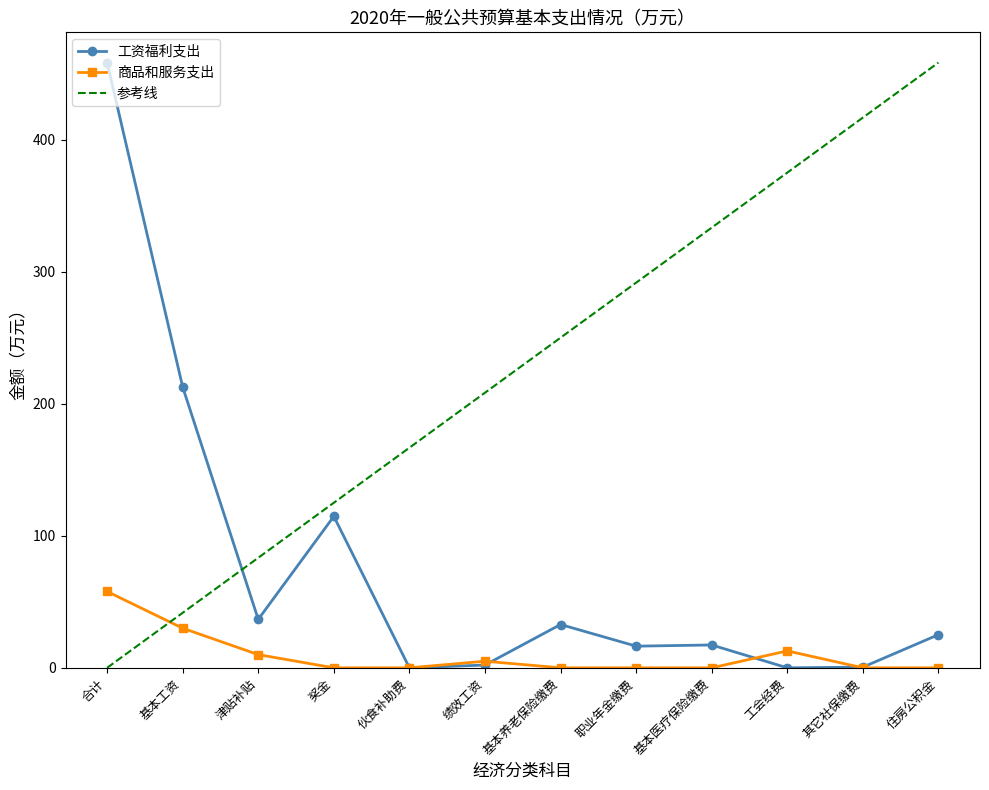

Rank the series by their average value, from lowest to highest.

商品和服务支出, 工资福利支出, 参考线